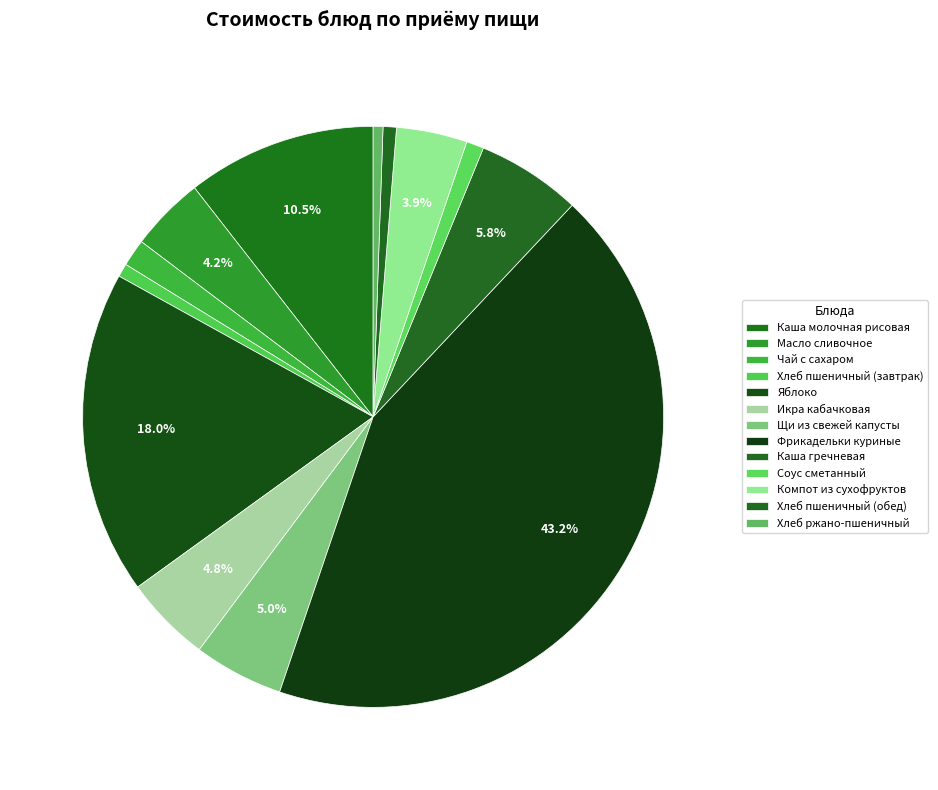

What percentage do Компот из сухофруктов and Фрикадельки куриные together represent?

47.1%